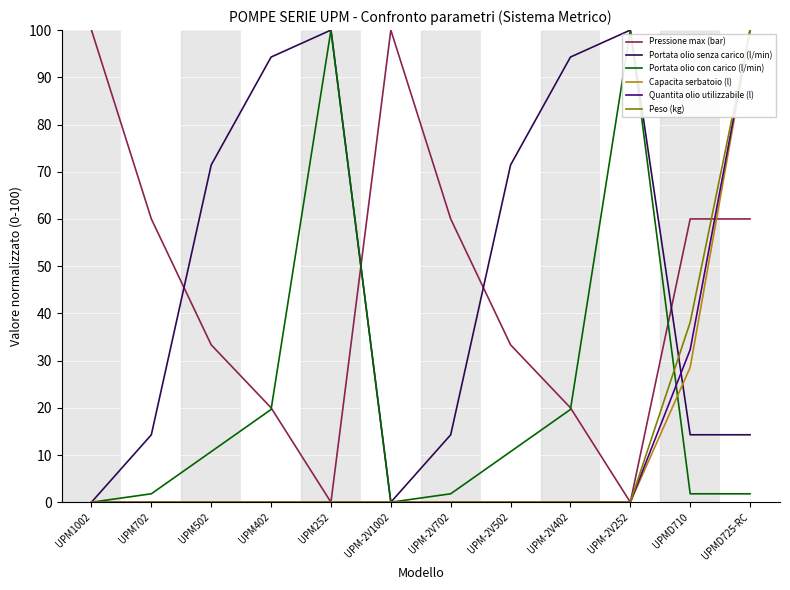

What is the maximum value for Pressione max (bar)?

100.0